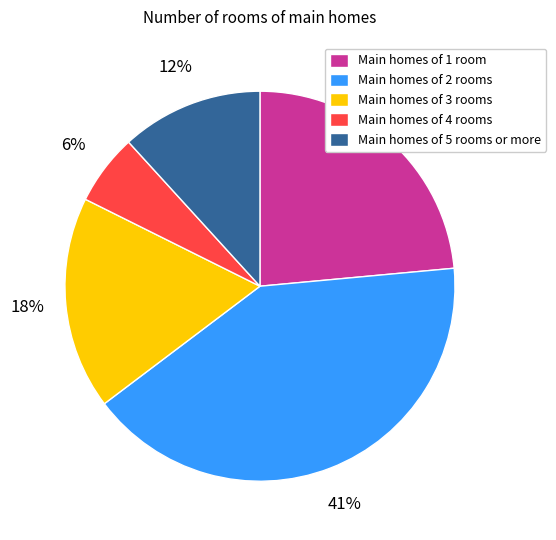

How many slices are in this pie chart?

5